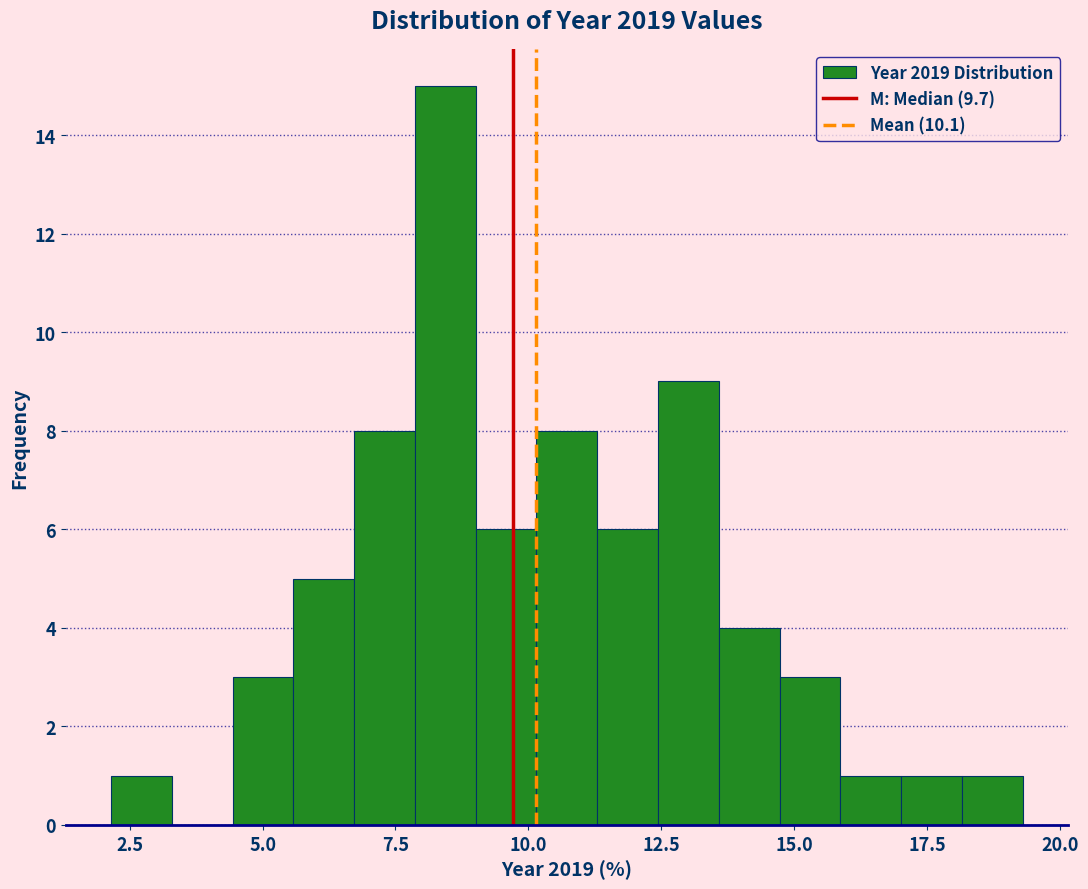

Read against the x-axis, roughly where is the centre of the tallest bar?

8.5